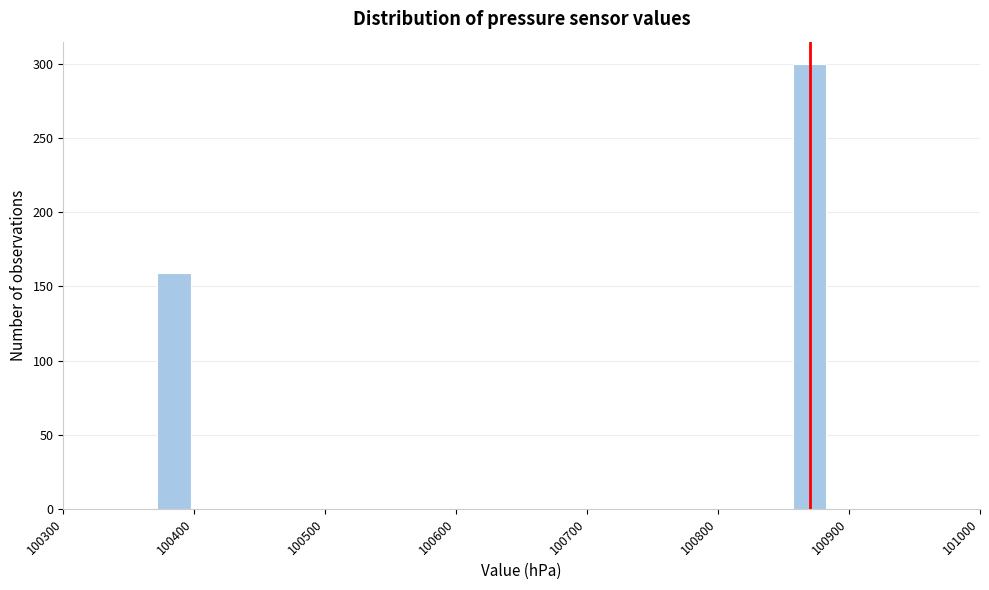

Around what value on the x-axis is the tallest bar? Give the approximate position of its centre, as read against the axis.

100870